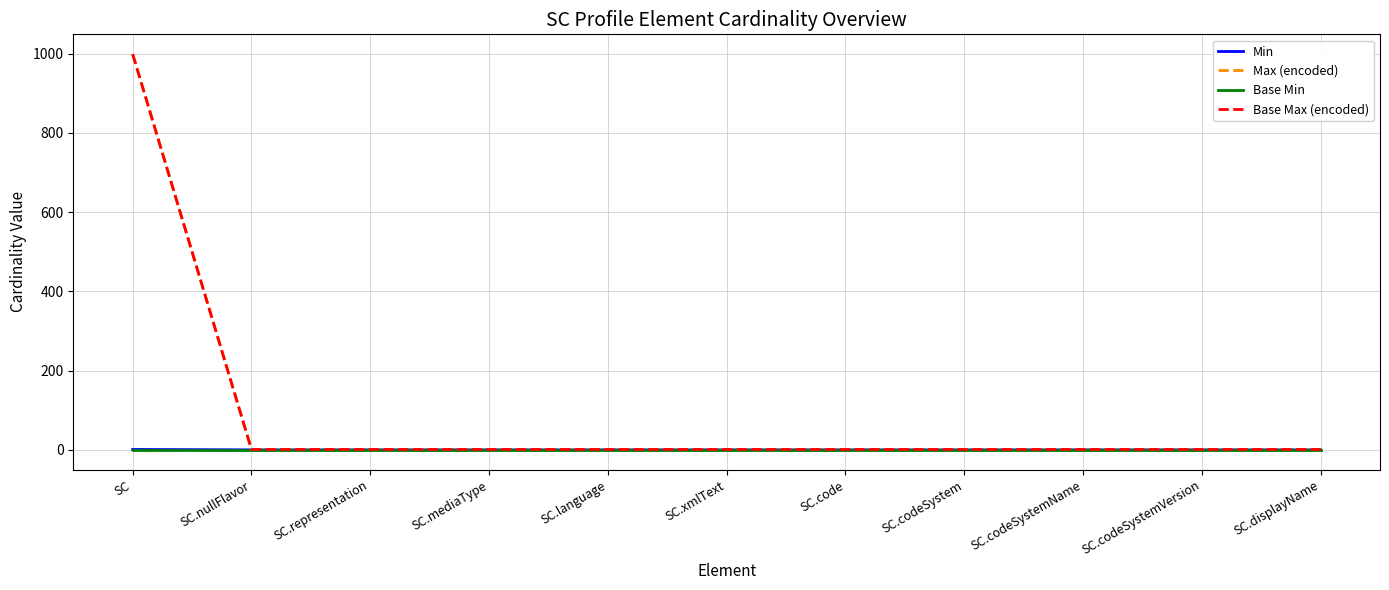

Reading right to left, transcribe all the data shown in this chart.

Min: 0	0	0	0	0	0	0	0	0	0	1
Max (encoded): 1	1	1	1	1	1	1	1	1	1	999
Base Min: 0	0	0	0	0	0	0	0	0	0	0
Base Max (encoded): 1	1	1	1	1	1	1	1	1	1	999